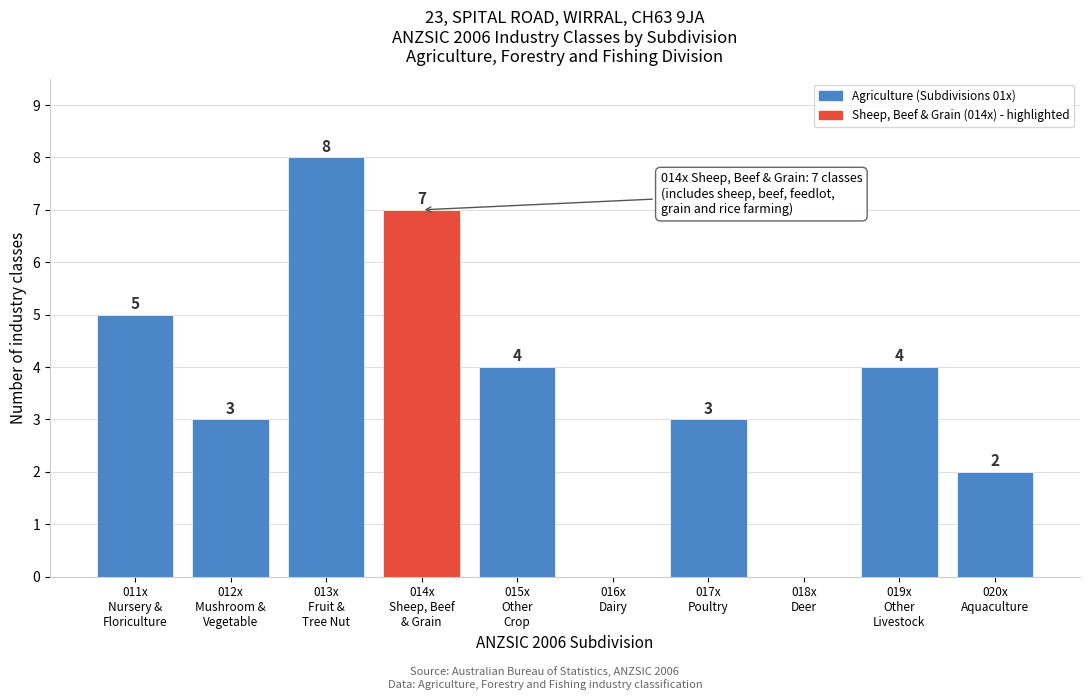

What is the maximum value shown in the chart?

8